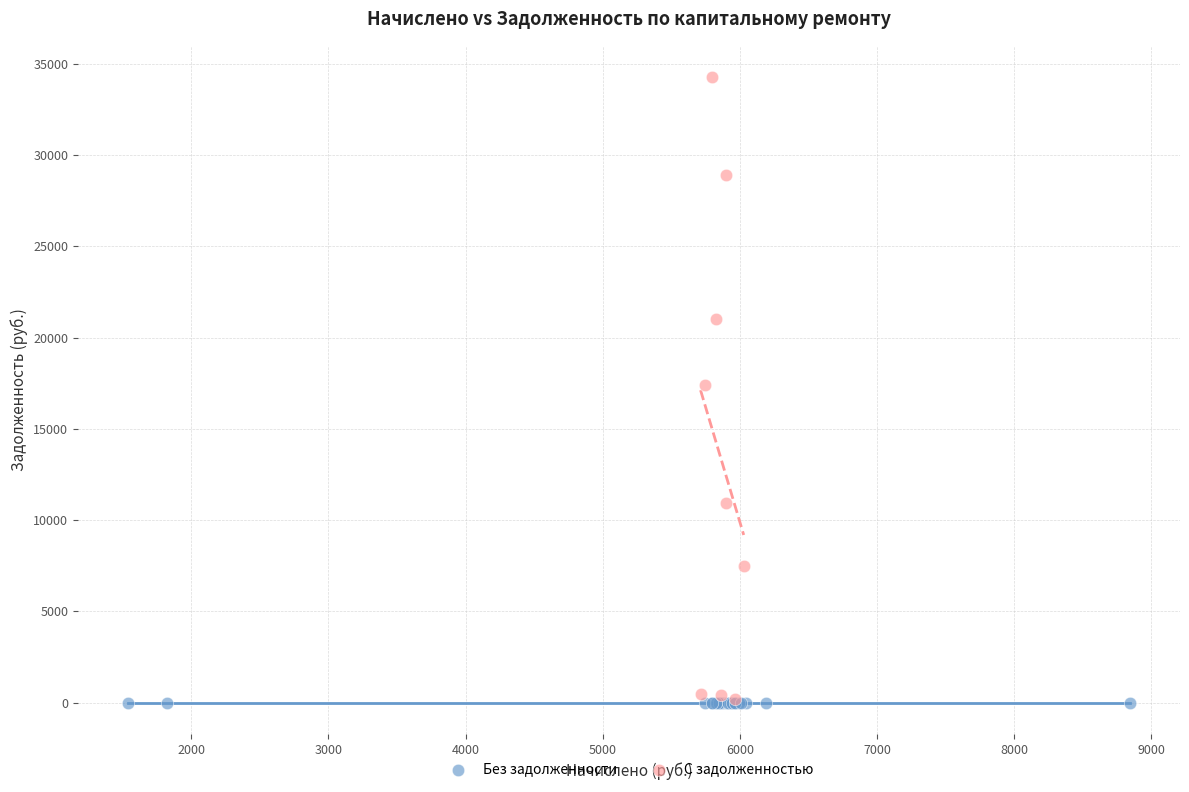

Which series contains the highest Y value?

С задолженностью